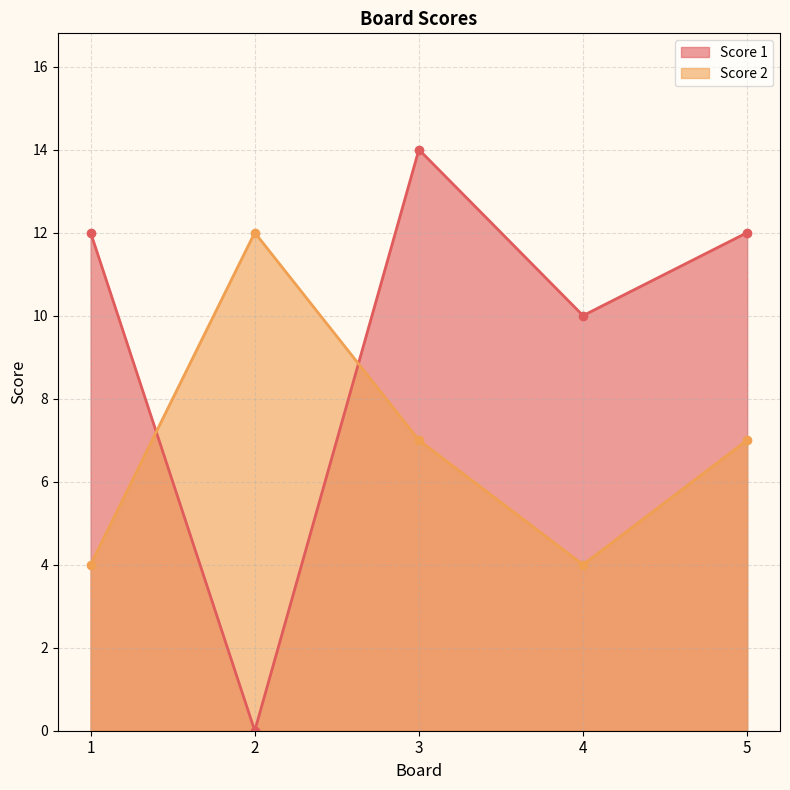

What is the maximum value shown in the chart?

14